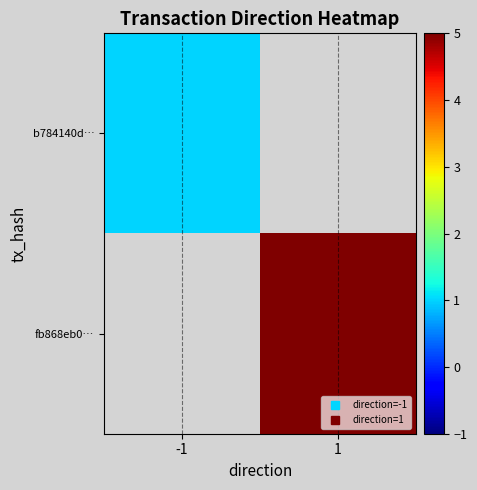

Count the number of data series in this chart.

2